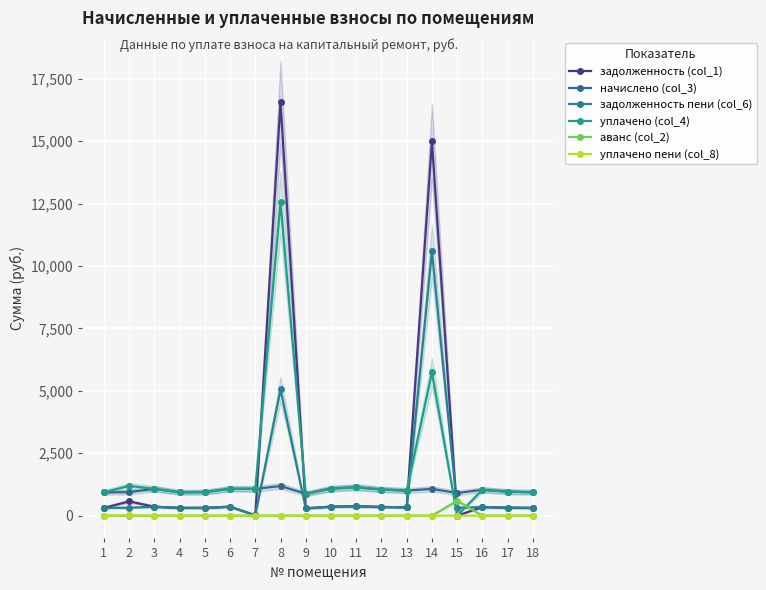

What is the spread (max minus min) of values at 4?

935.3